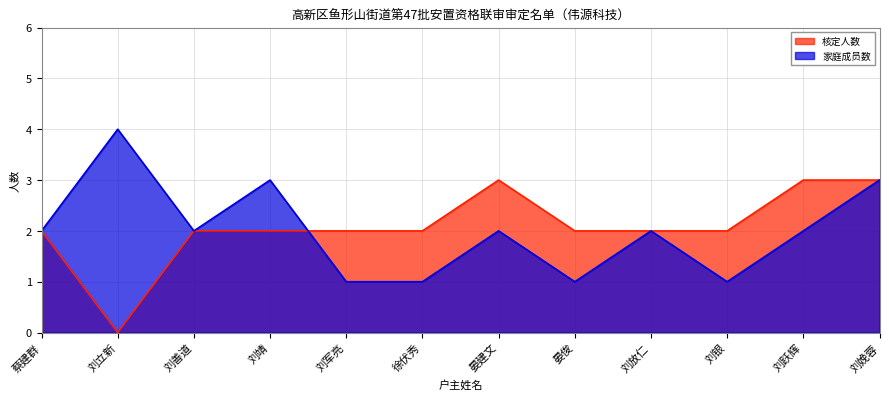

After their last crossing, which series has the higher values: 家庭成员数 or 核定人数?

核定人数